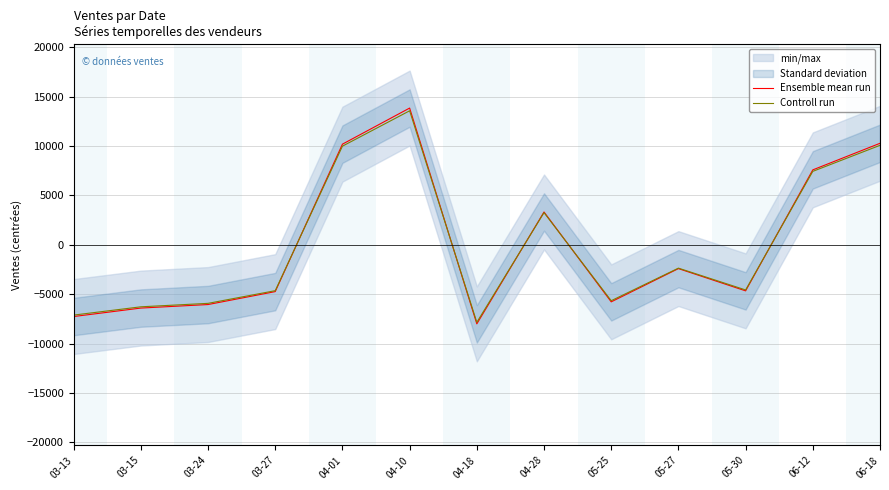

Which series changed the most between 03-27 and 05-25?

Ensemble mean run